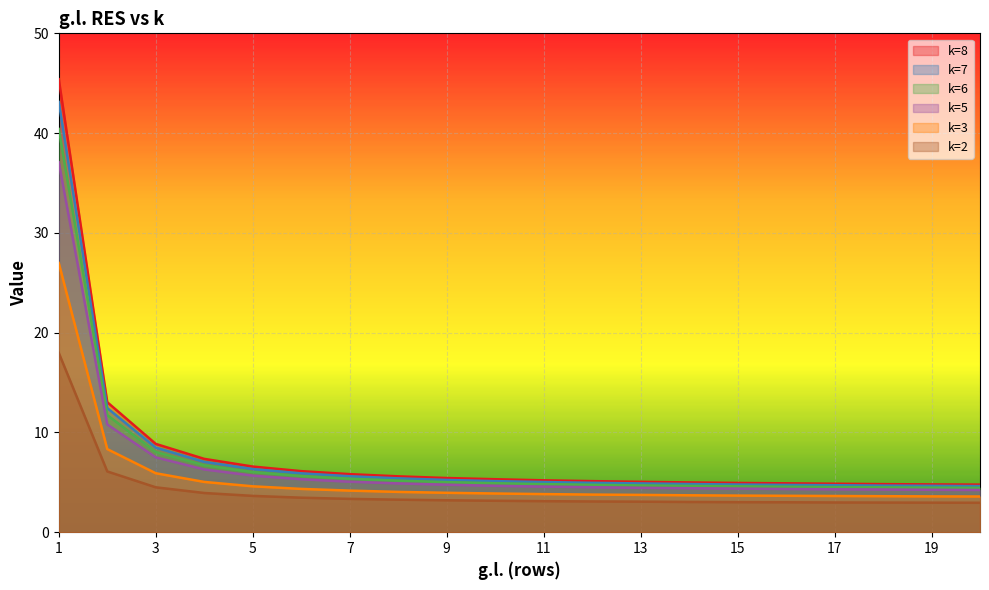

What is the maximum value shown in the chart?

45.4